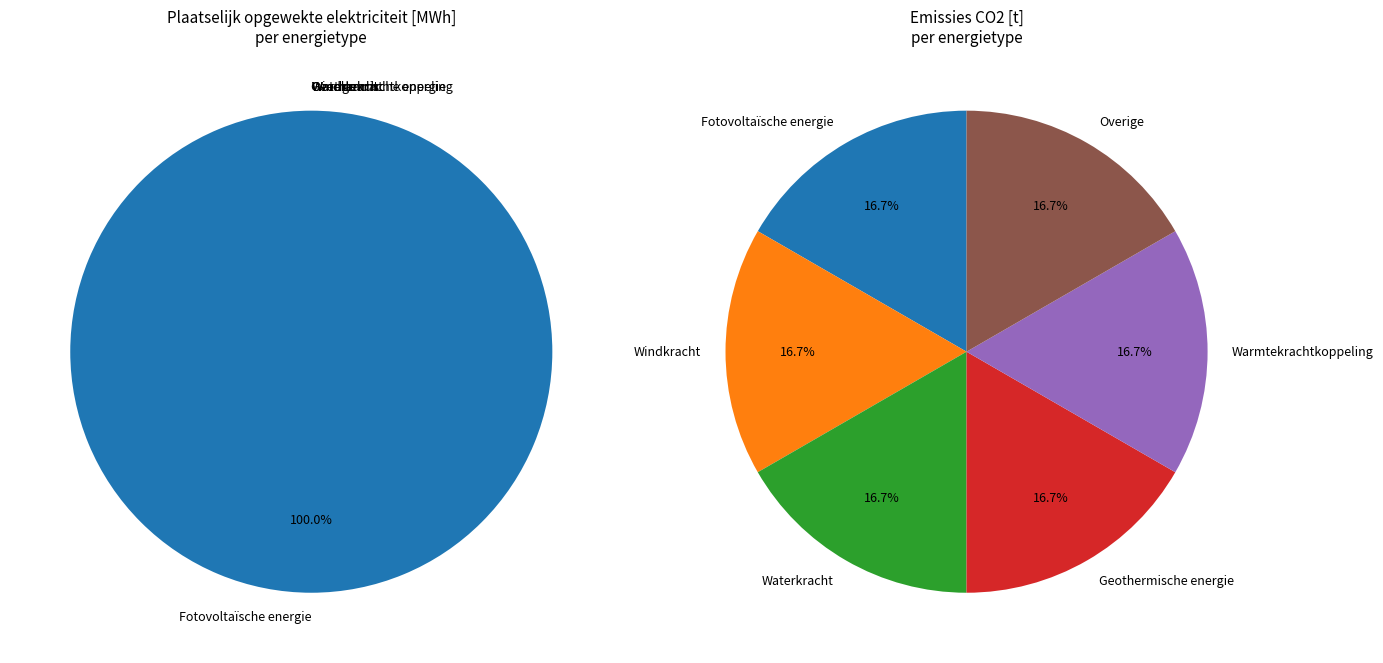

Which slice is the largest?

Fotovoltaïsche energie